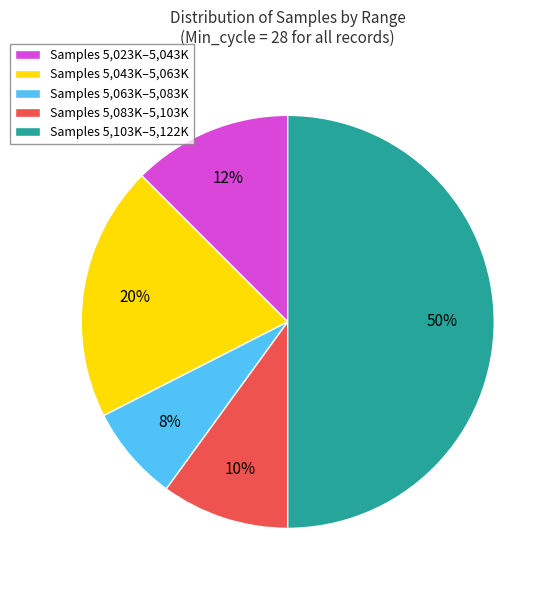

Between Samples 5,023K–5,043K and Samples 5,043K–5,063K, which is larger?

Samples 5,043K–5,063K